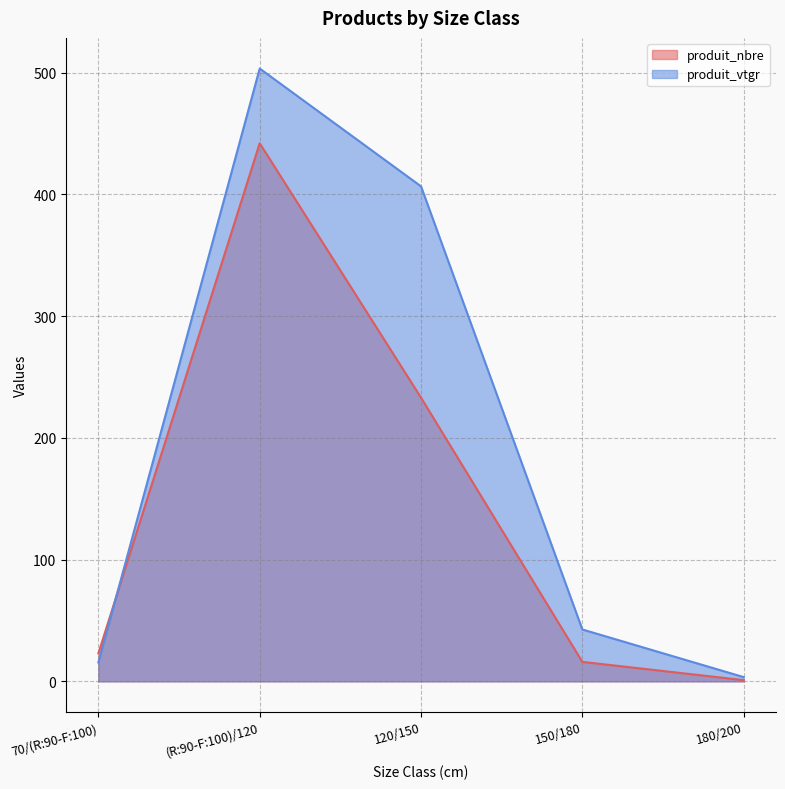

Where does the produit_vtgr series first go above 42?

(R:90-F:100)/120